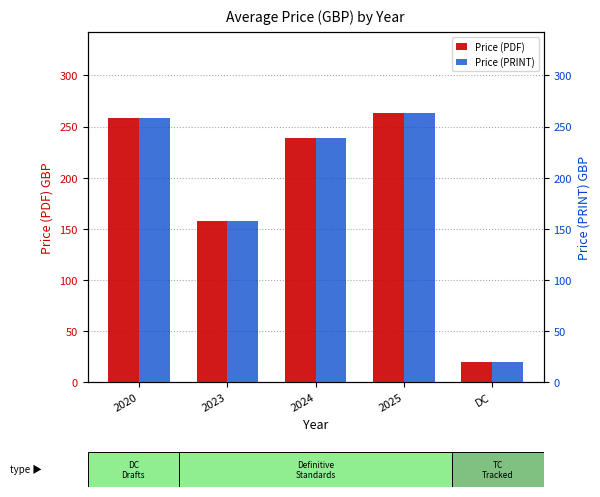

At which label does Price (PDF) reach its minimum?

DC